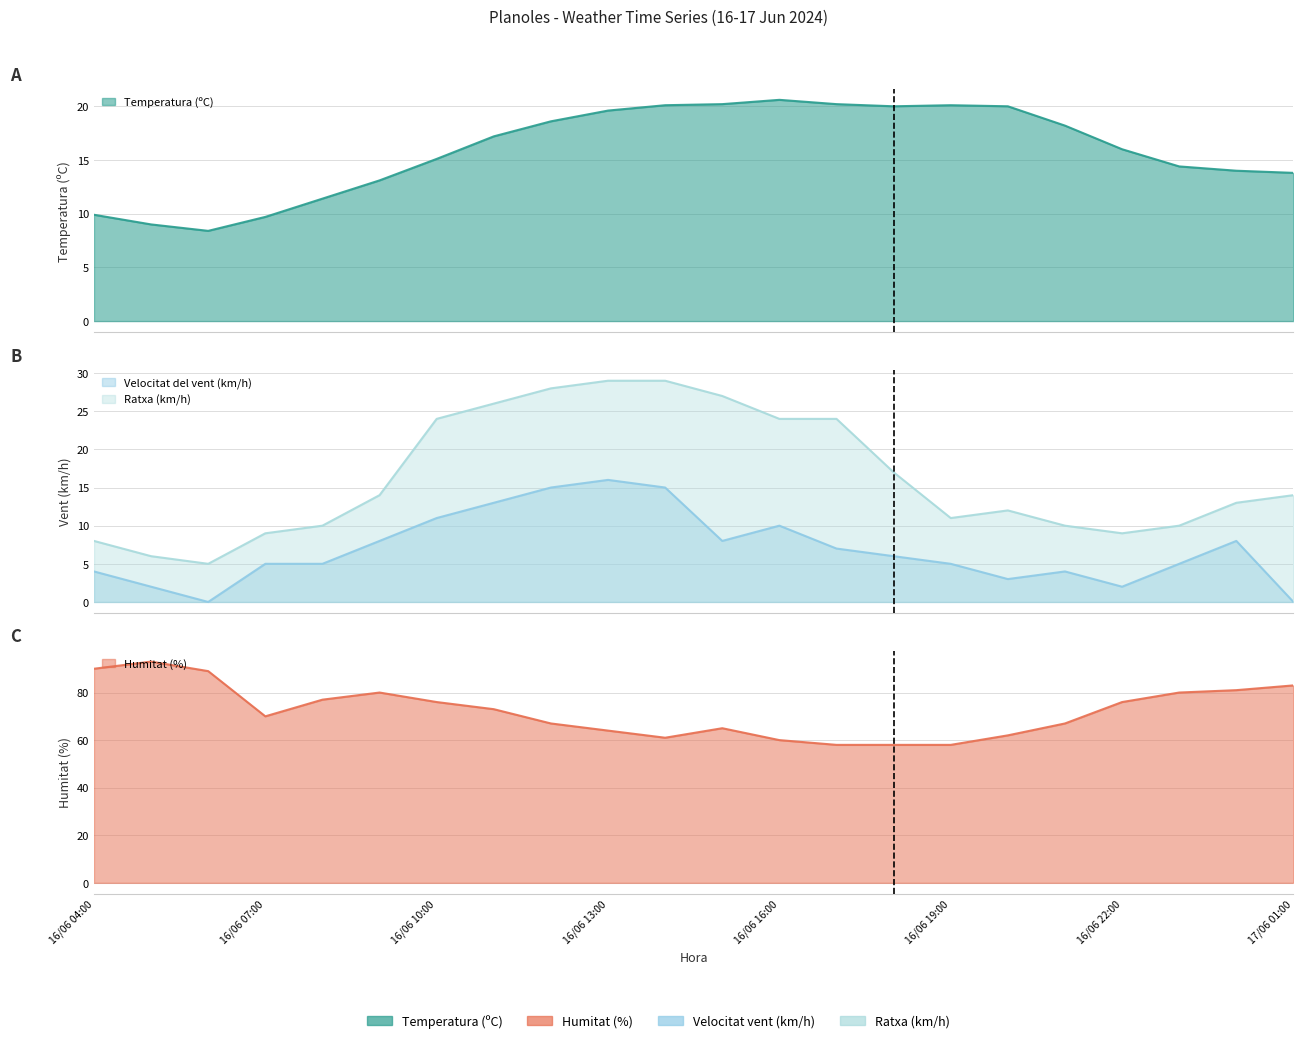

Which series has the largest total across all categories?

Humitat (%)